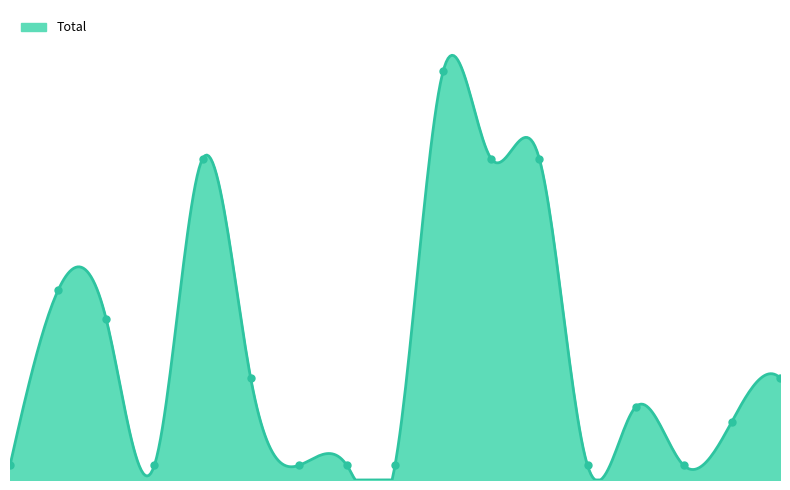

What is the label of the 4th point from the left?

Finnland